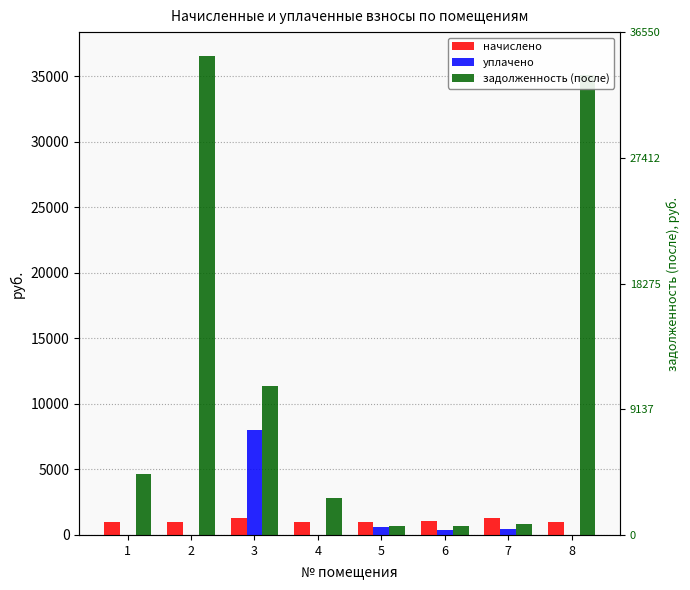

Are the bars horizontal?

No